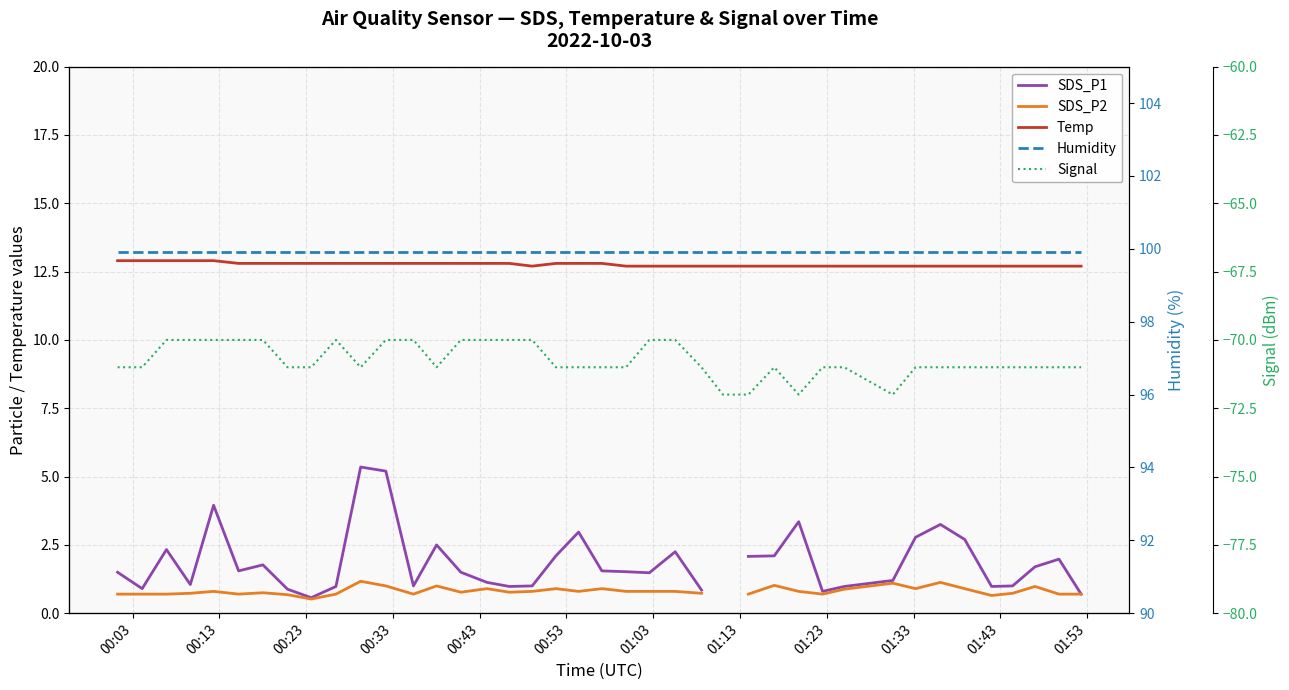

What is the minimum value for Temp?

12.7